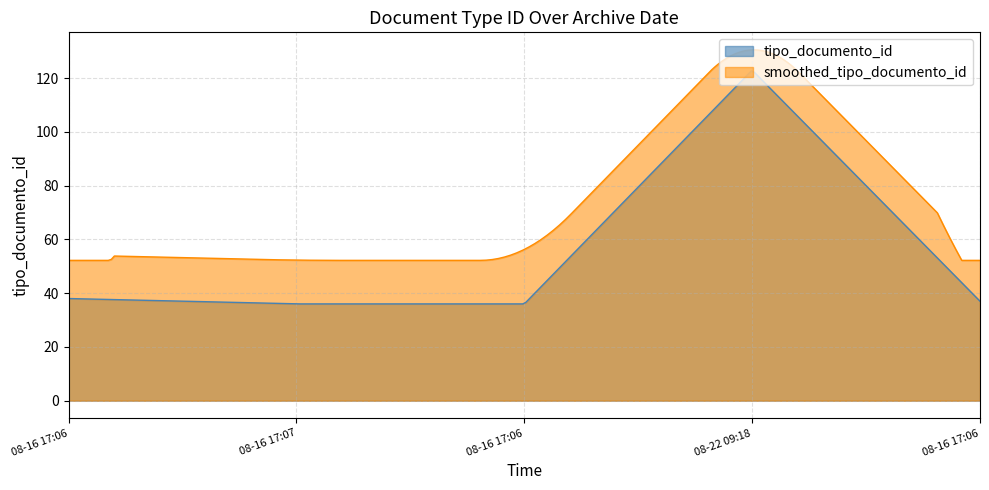

How many interior local peaks (higher than both neighbors) does the data have?

1